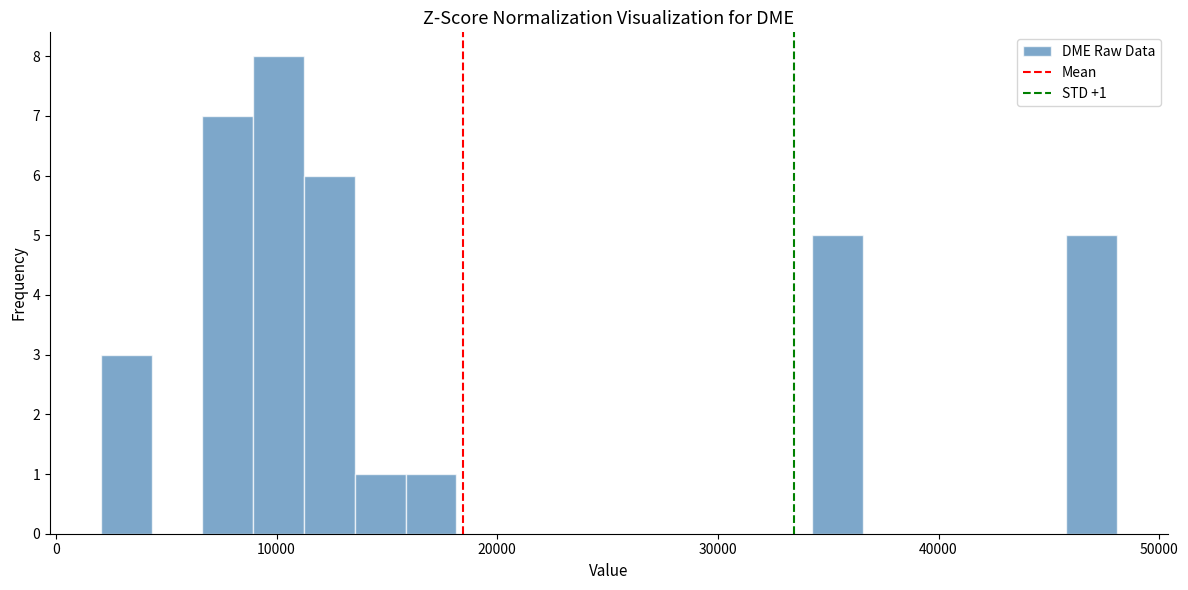

Read against the x-axis, roughly where is the centre of the tallest bar?

10000